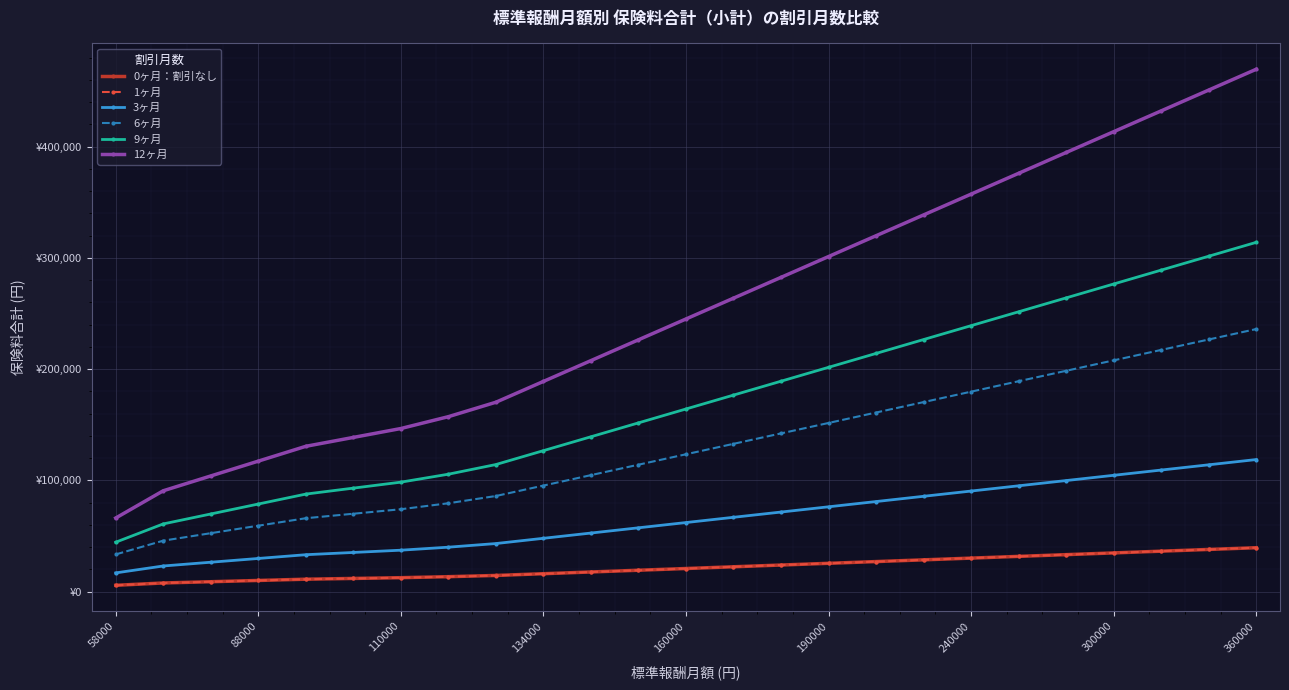

Is this an area chart (filled region under the line)?

No